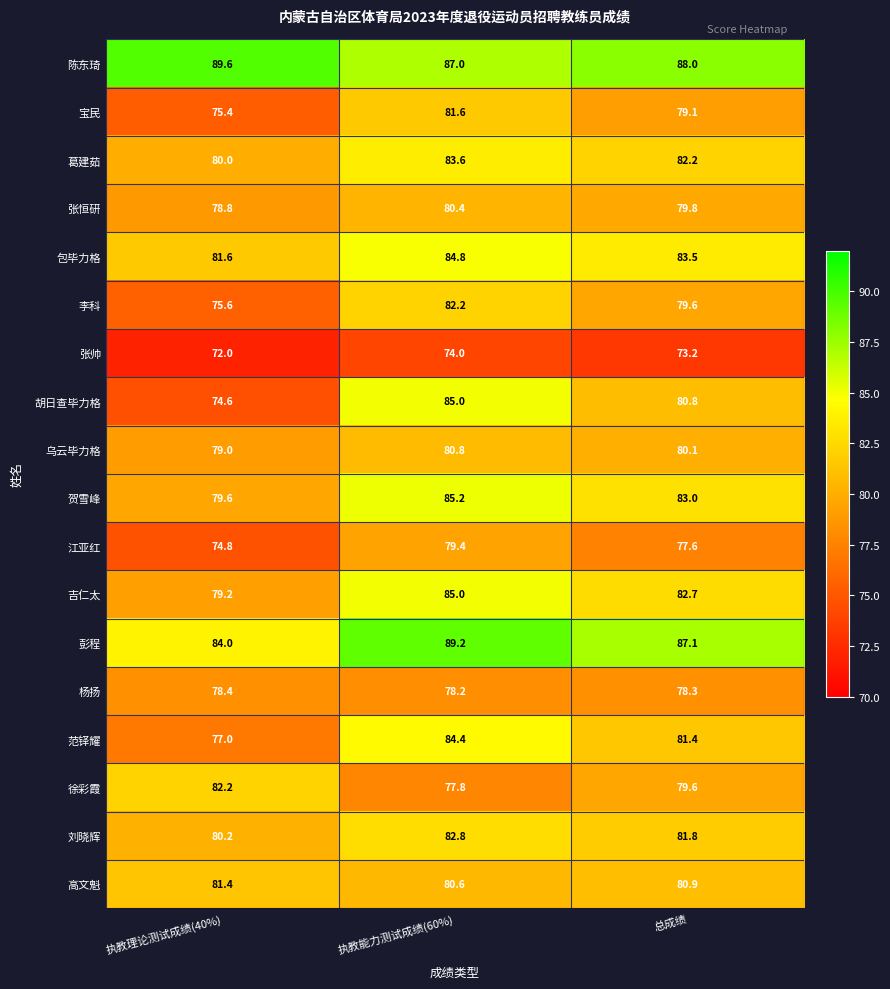

List the labels in order of 胡日查毕力格 value, largest first.

执教能力测试成绩(60%), 总成绩, 执教理论测试成绩(40%)